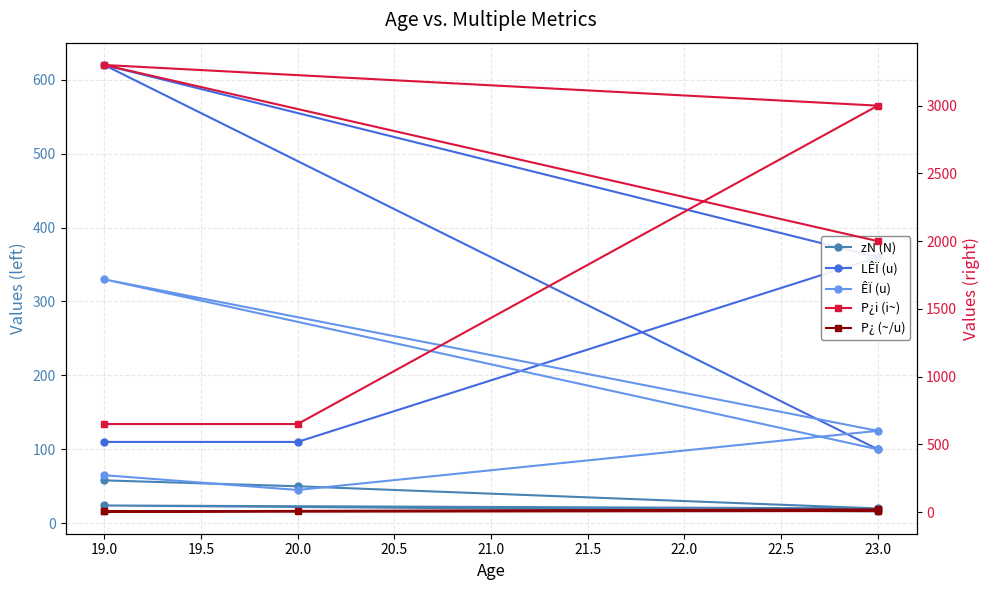

What is the difference between the second highest and minimum values in the P¿ (~/u) series?

3.0